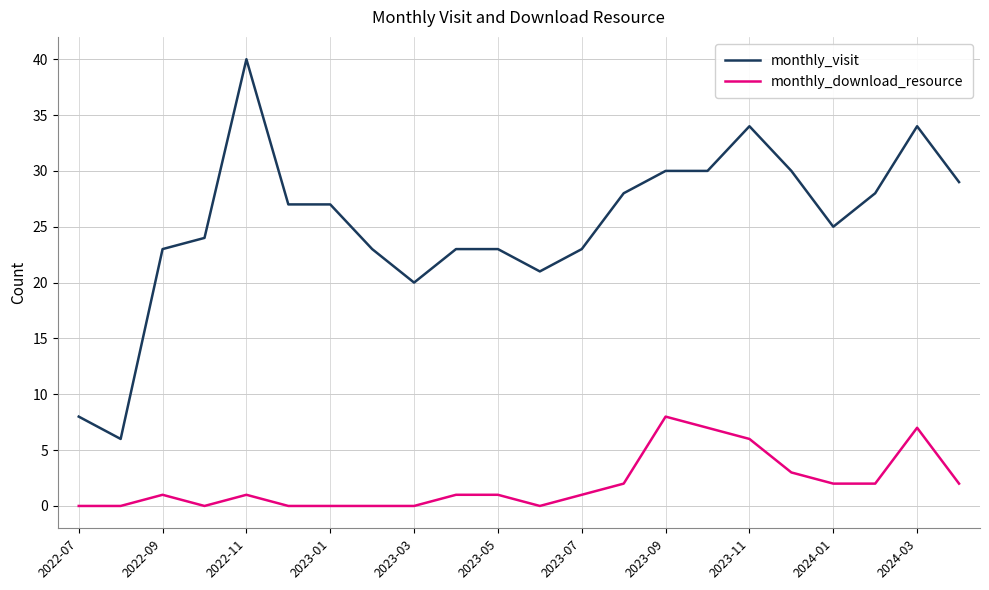

What is the lowest value of the monthly_visit series?

6